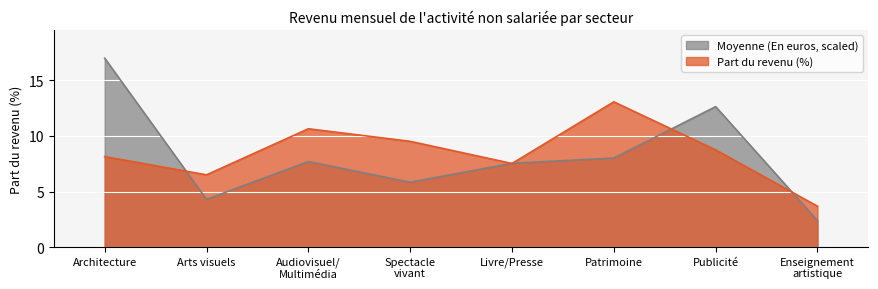

What are all the series names shown in the legend?

Moyenne (En euros, scaled), Part du revenu (%)